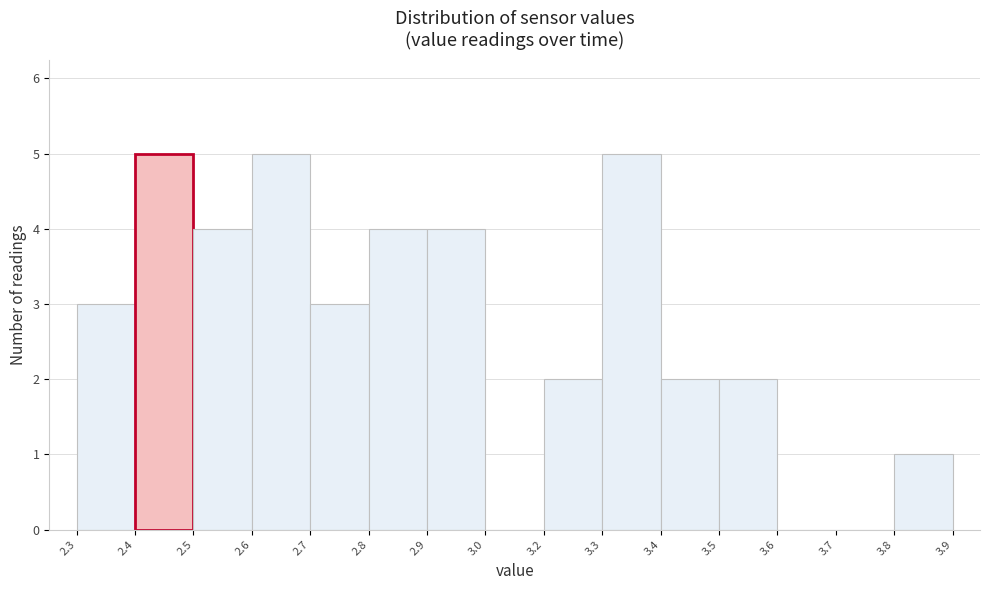

Reading left to right, transcribe all the data shown in this chart.

2.3=3	2.4=5	2.5=4	2.6=5	2.7=3	2.8=4	2.9=4	3.0=0	3.2=2	3.3=5	3.4=2	3.5=2	3.6=0	3.7=0	3.8=1